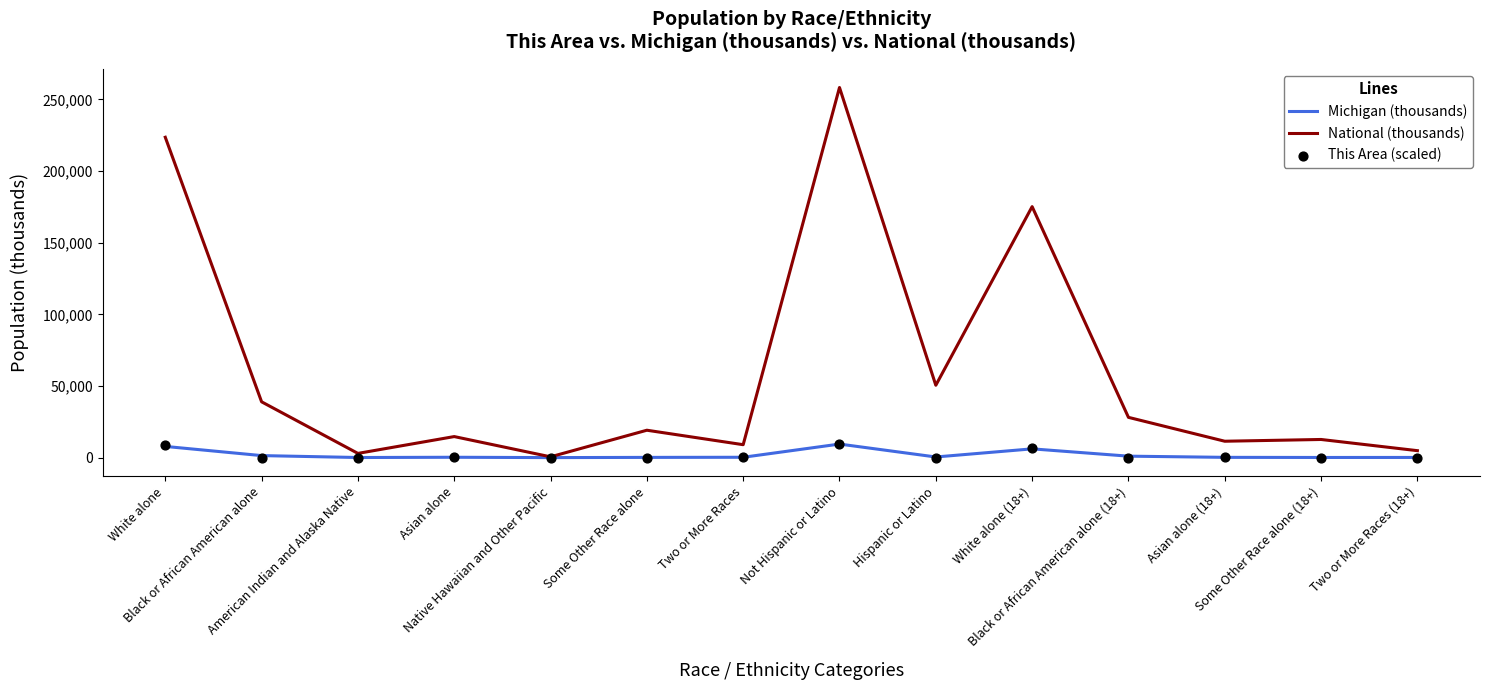

What are all the series names shown in the legend?

Michigan (thousands), National (thousands), This Area (scaled)